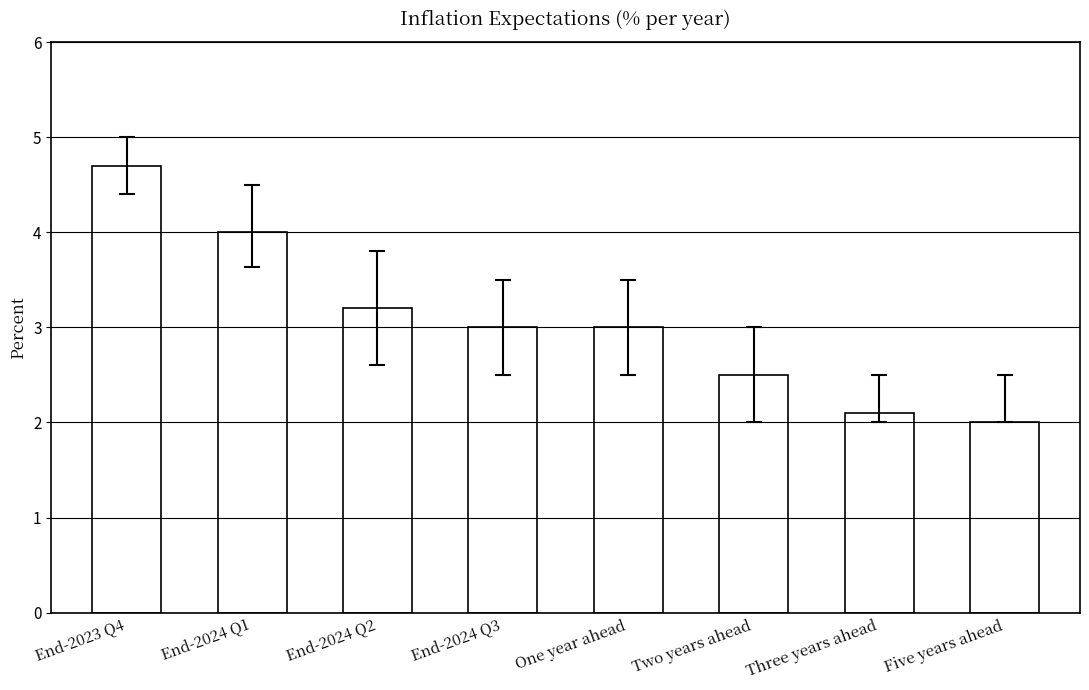

How many data points does each series have?

8